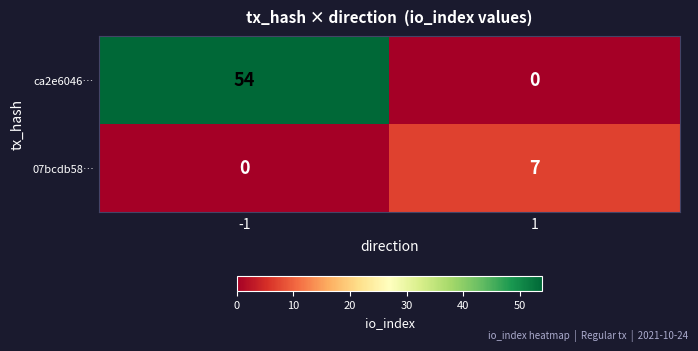

At which category is the sum across all series the highest?

-1